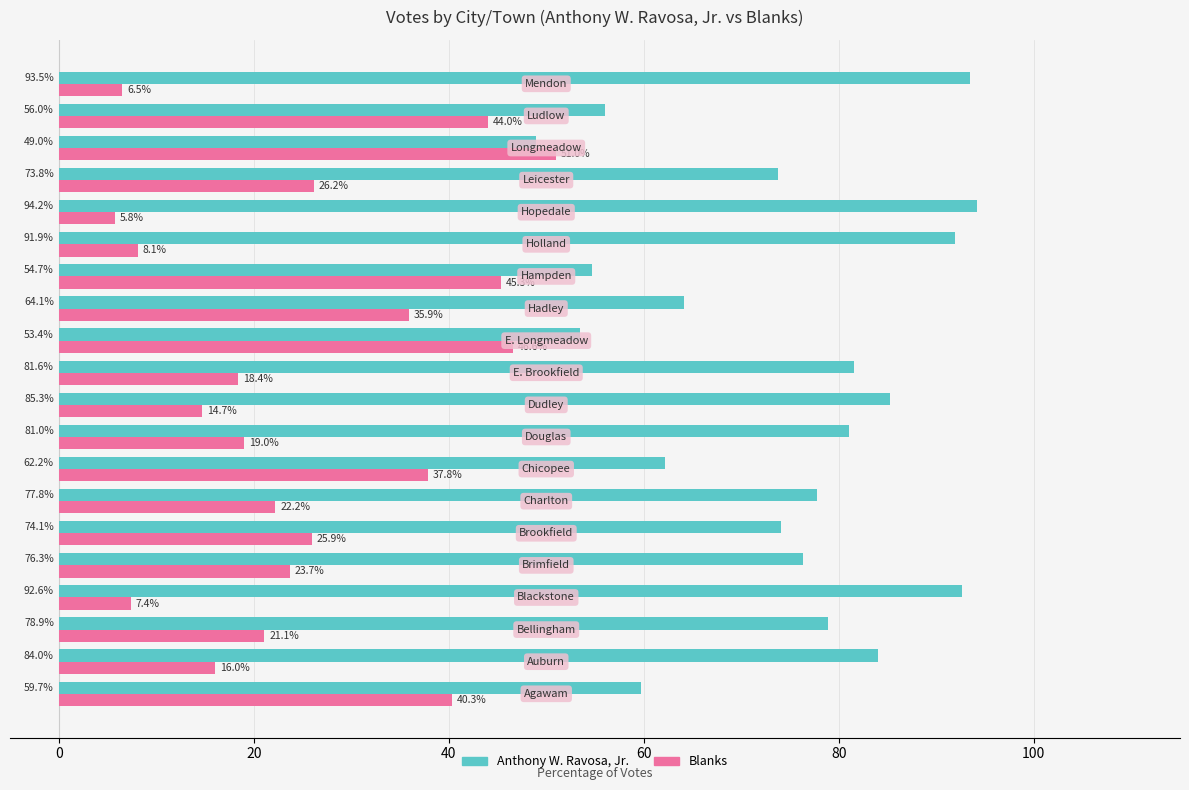

What is the minimum value for Blanks?

5.8